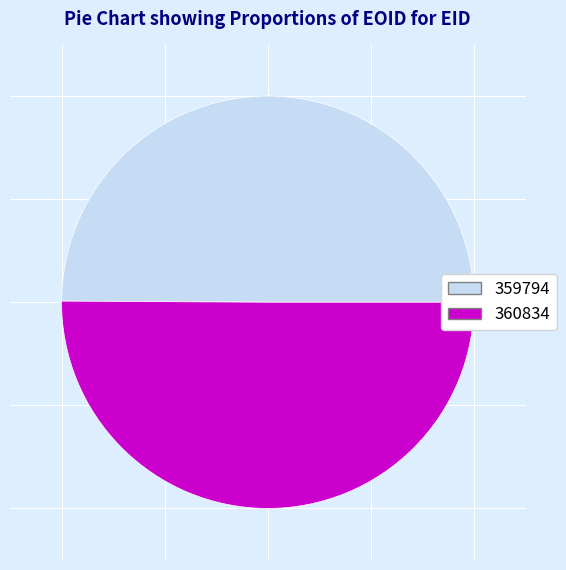

True or false: 359794 accounts for 50% of the total.

True